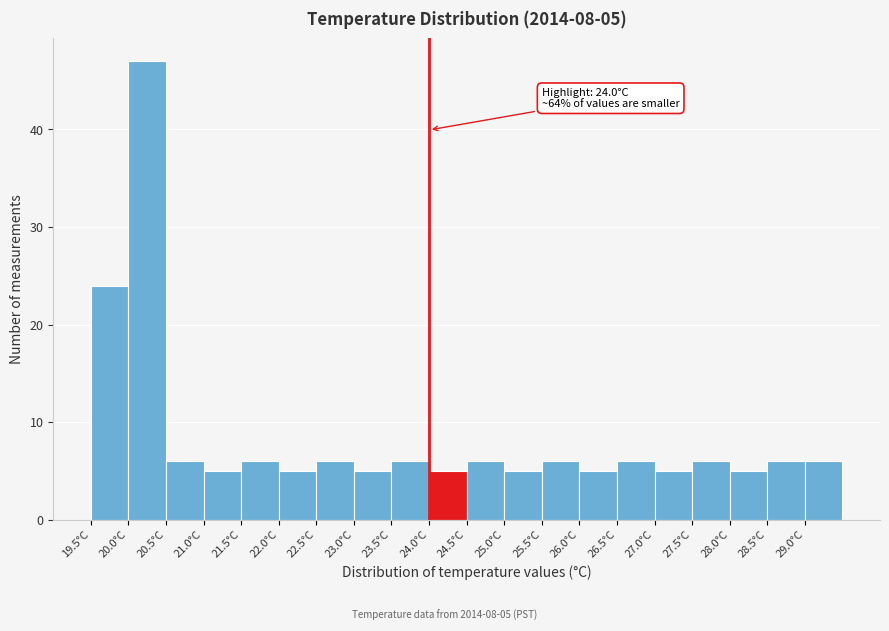

Over which range of the x-axis is the bar tallest?

20.0 to 20.5